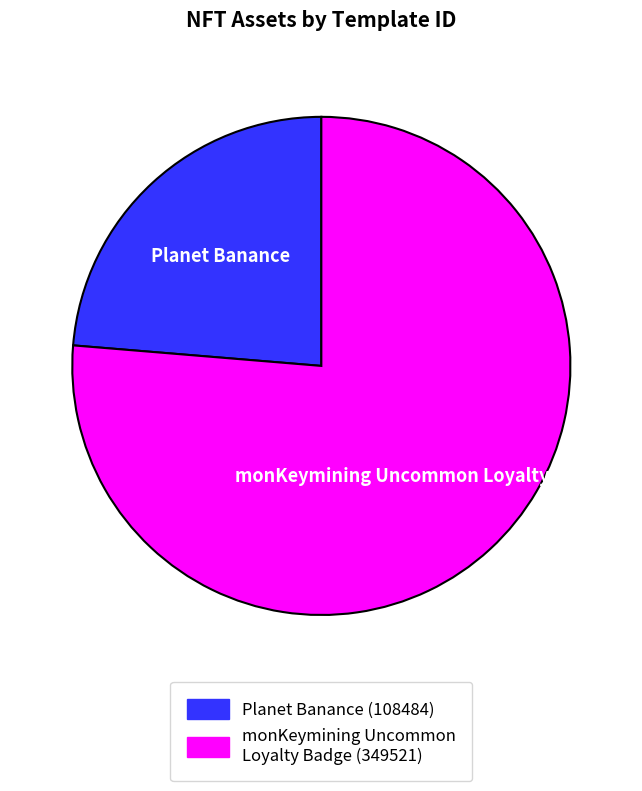

Between Planet Banance and monKeymining Uncommon Loyalty Badge, which is larger?

monKeymining Uncommon Loyalty Badge